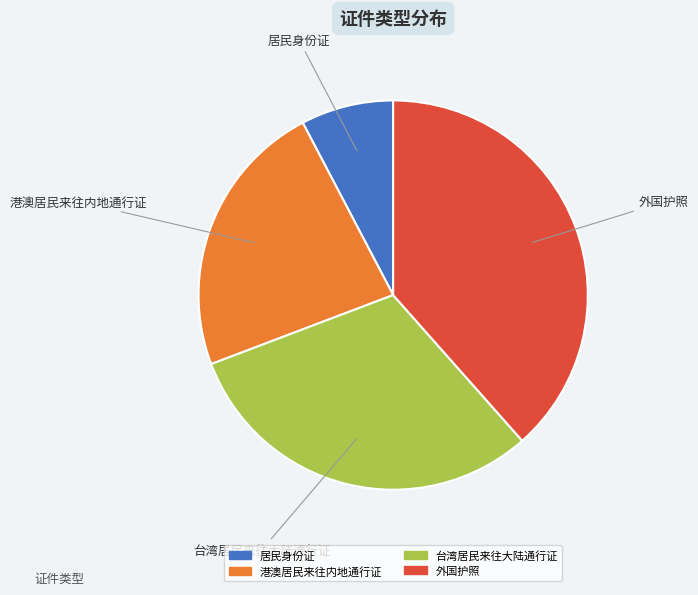

Is it true that 台湾居民来往大陆通行证 is 31% of the pie?

True